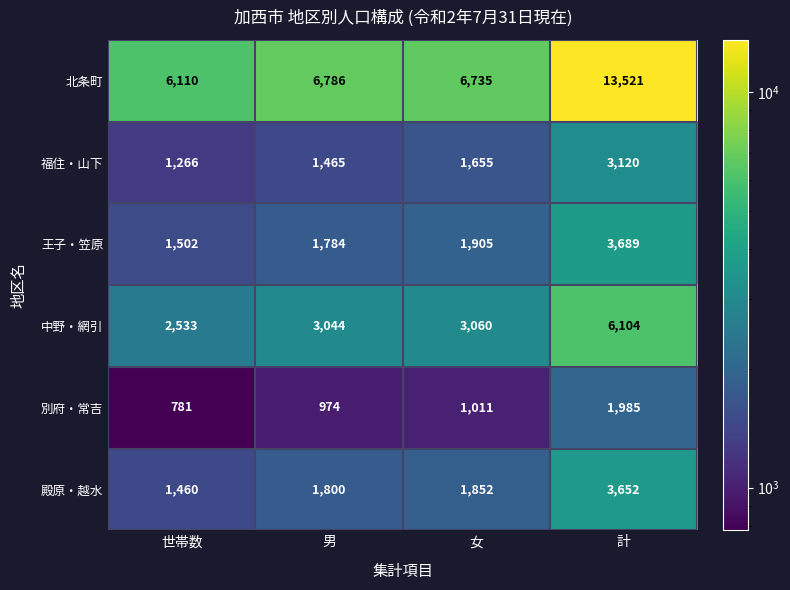

Between 世帯数 and 女, which series saw the biggest shift?

北条町